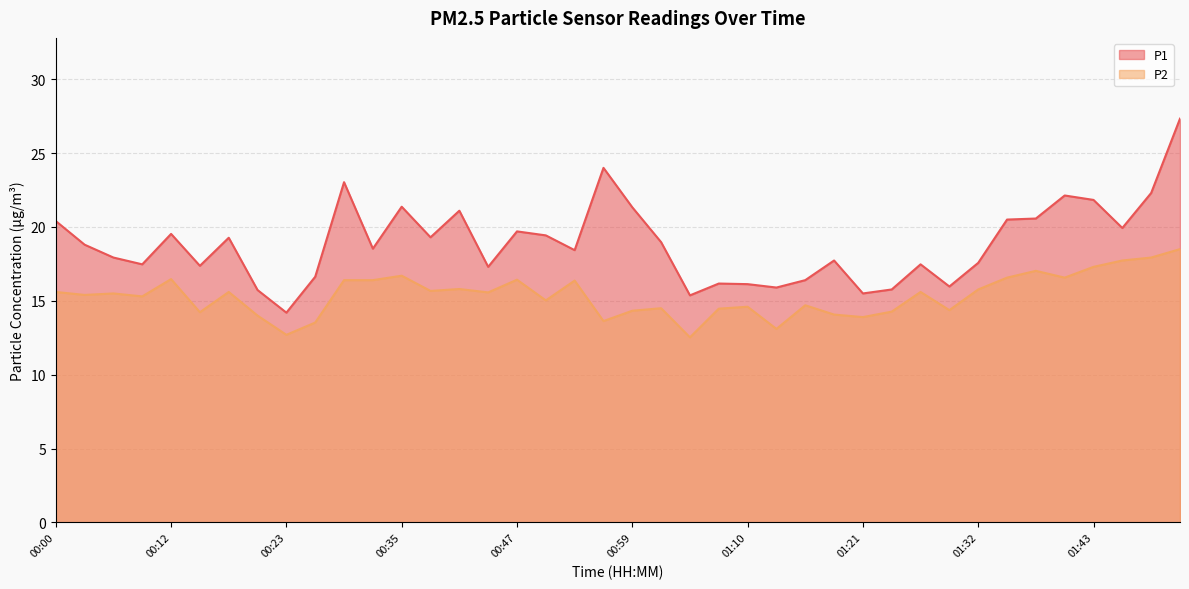

At which label is P2 closest to 15?

00:50